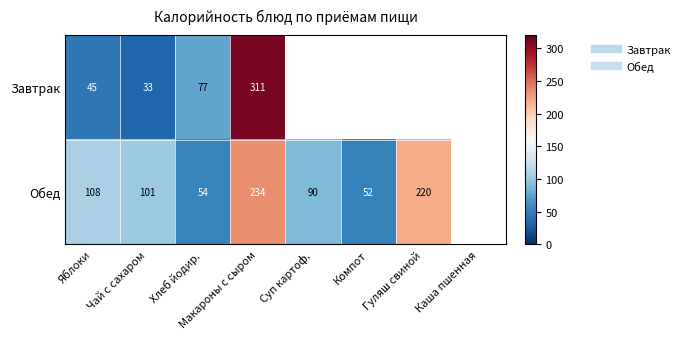

What is the highest value of the Завтрак series?

311.4